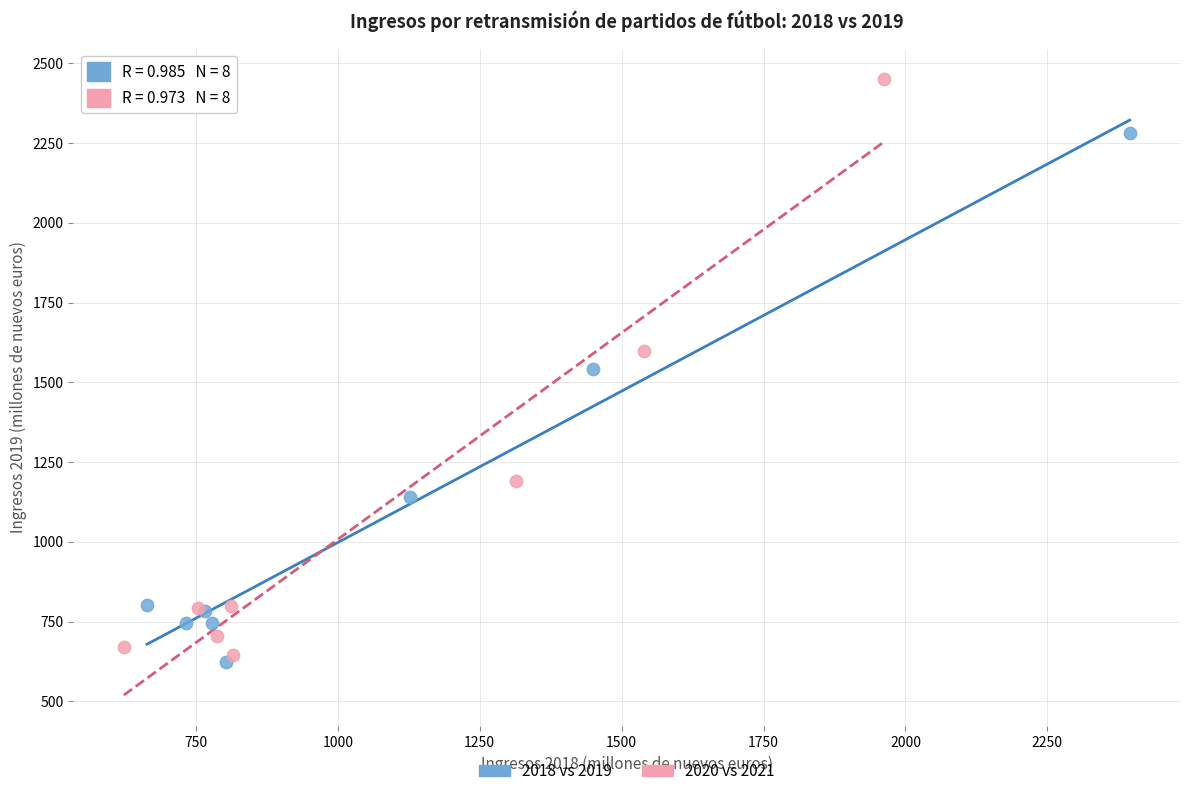

Which series has the largest Y range (max minus min)?

2020 vs 2021